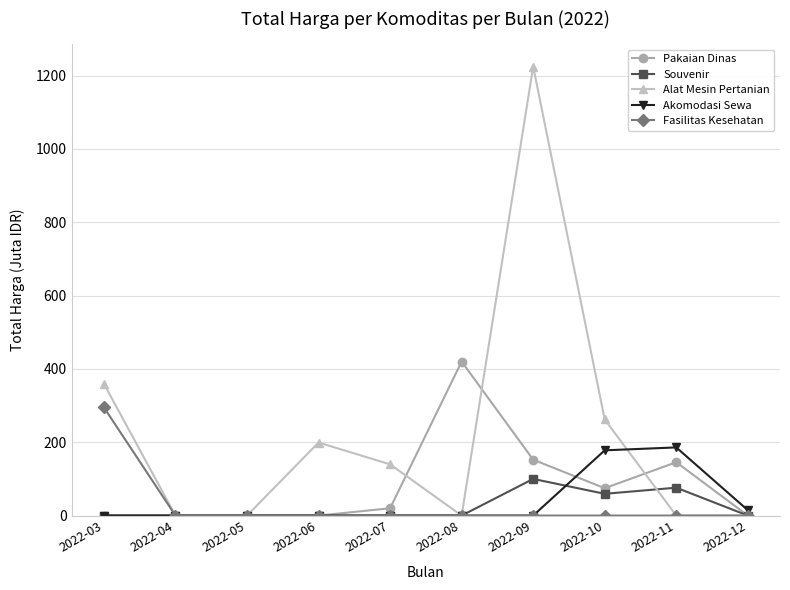

Rank the series by their maximum value, from highest to lowest.

Alat Mesin Pertanian, Pakaian Dinas, Fasilitas Kesehatan, Akomodasi Sewa, Souvenir